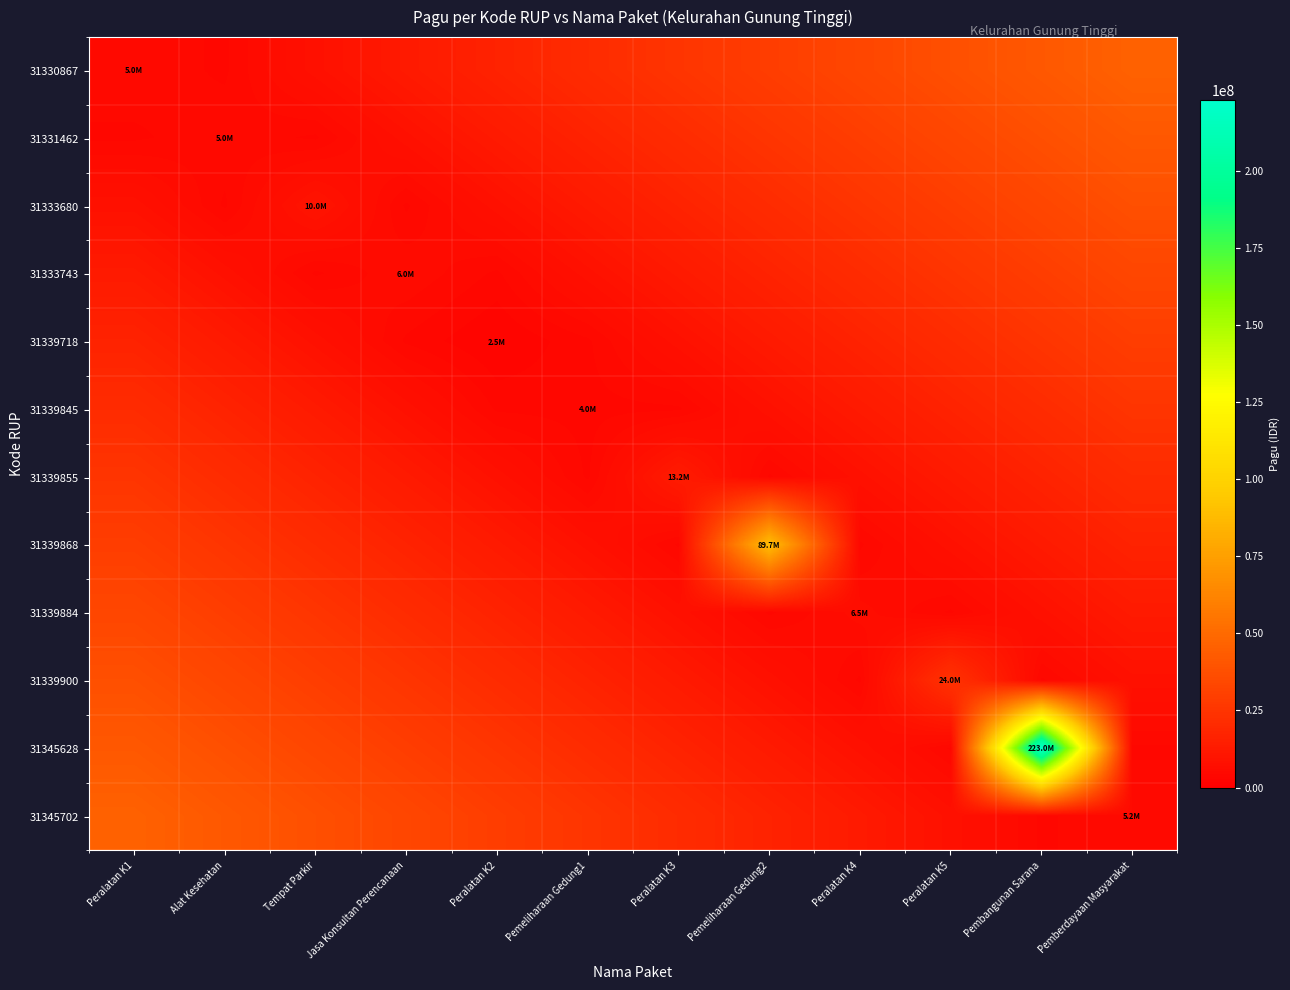

List the series in order of their peak value, lowest first.

31339845, 31339855, 31339718, 31333743, 31339884, 31333680, 31339900, 31331462, 31330867, 31345702, 31339868, 31345628